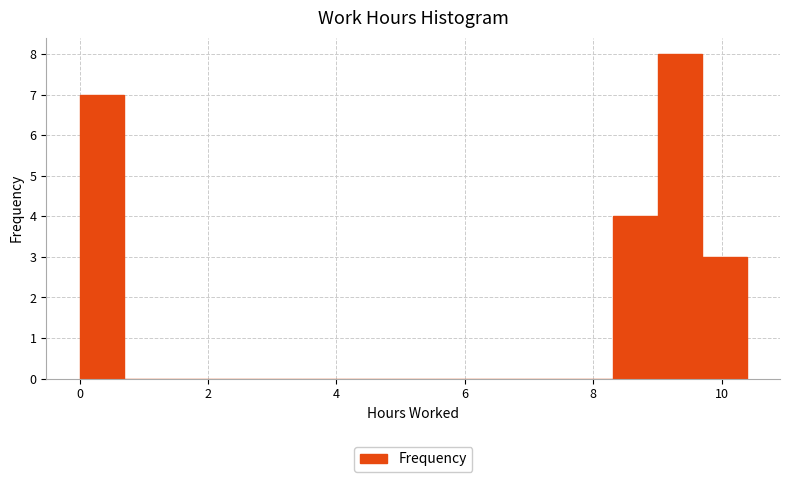

Around what value on the x-axis is the tallest bar? Give the approximate position of its centre, as read against the axis.

9.4